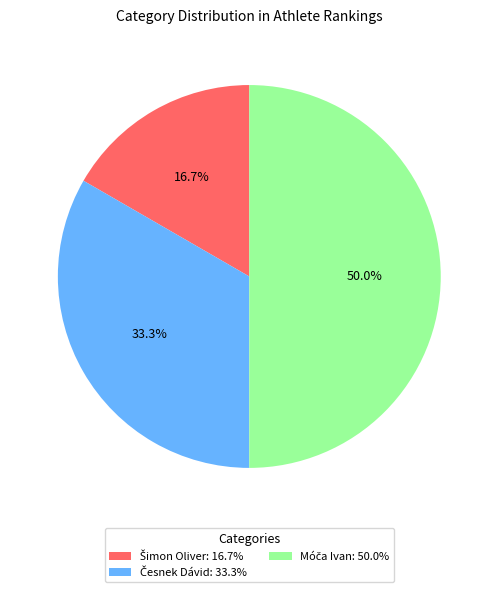

Count the number of slices in the pie.

3